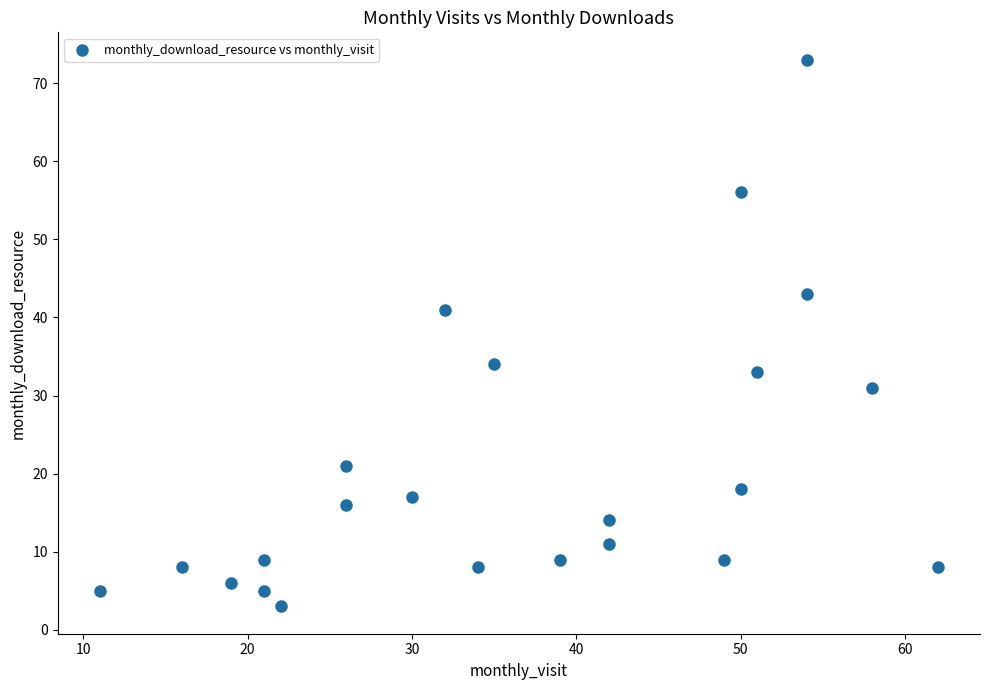

What is the range of X values (max minus min)?

51